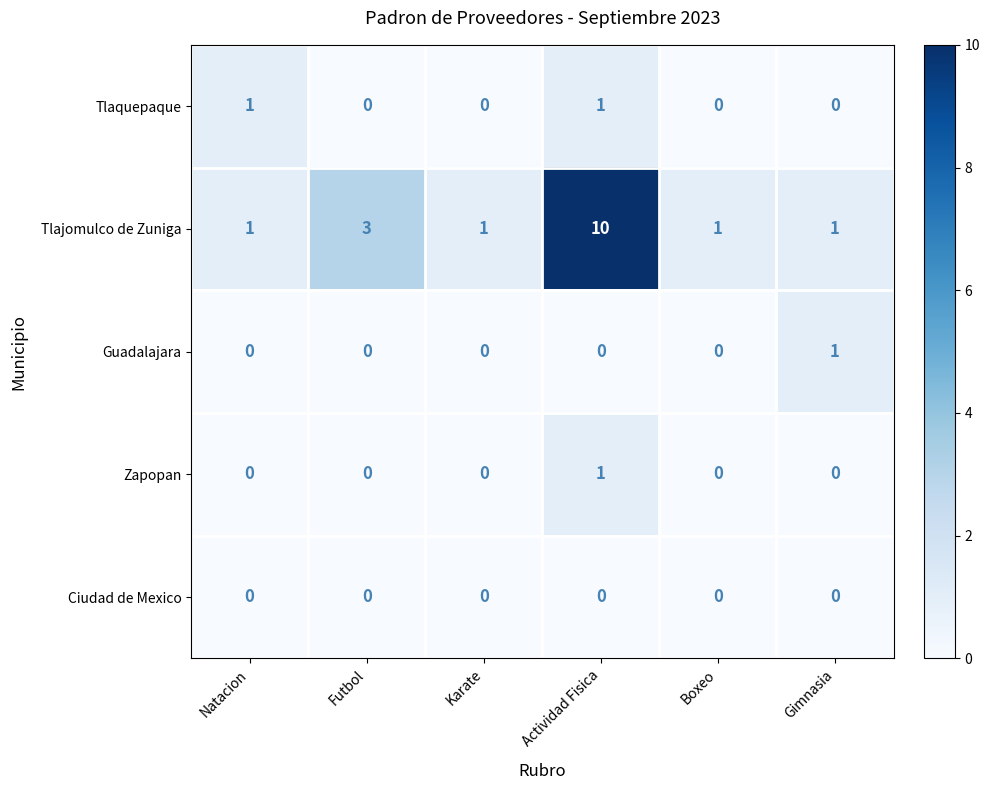

What is the average value of the Tlajomulco de Zuniga series?

3